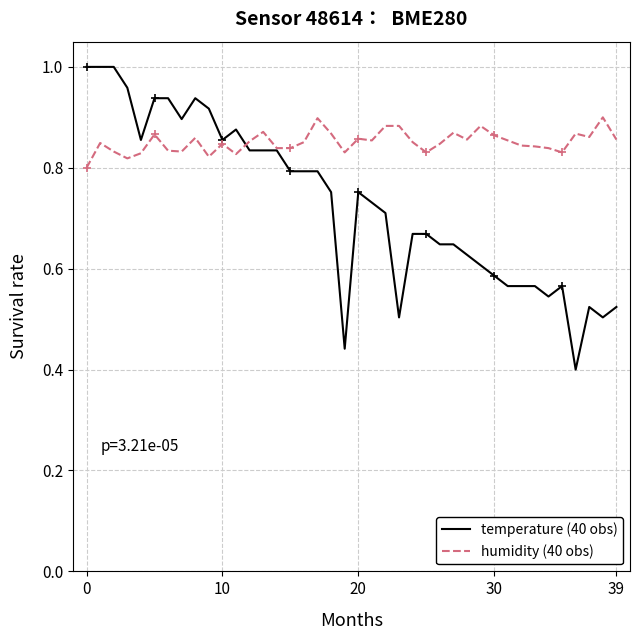

List the series in order of their peak value, highest first.

temperature (40 obs), humidity (40 obs)